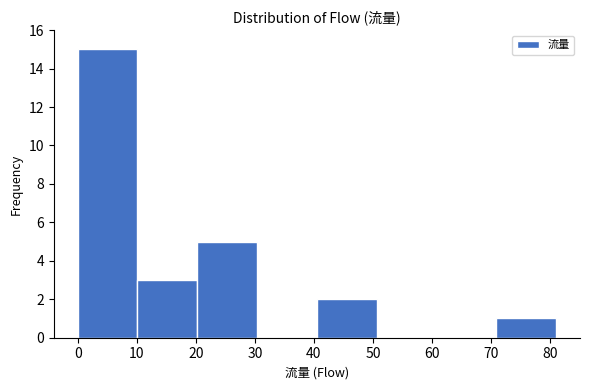

Reading left to right, transcribe this chart: for each bar, give the range it covers on the x-axis and its height. Neither the bar edges nor the heights are printed on the chart, so give them approximately, as read against the axes.

0 to 10: 15
10 to 20: 3
20 to 30: 5
30 to 41: 0
41 to 51: 2
51 to 61: 0
61 to 71: 0
71 to 81: 1